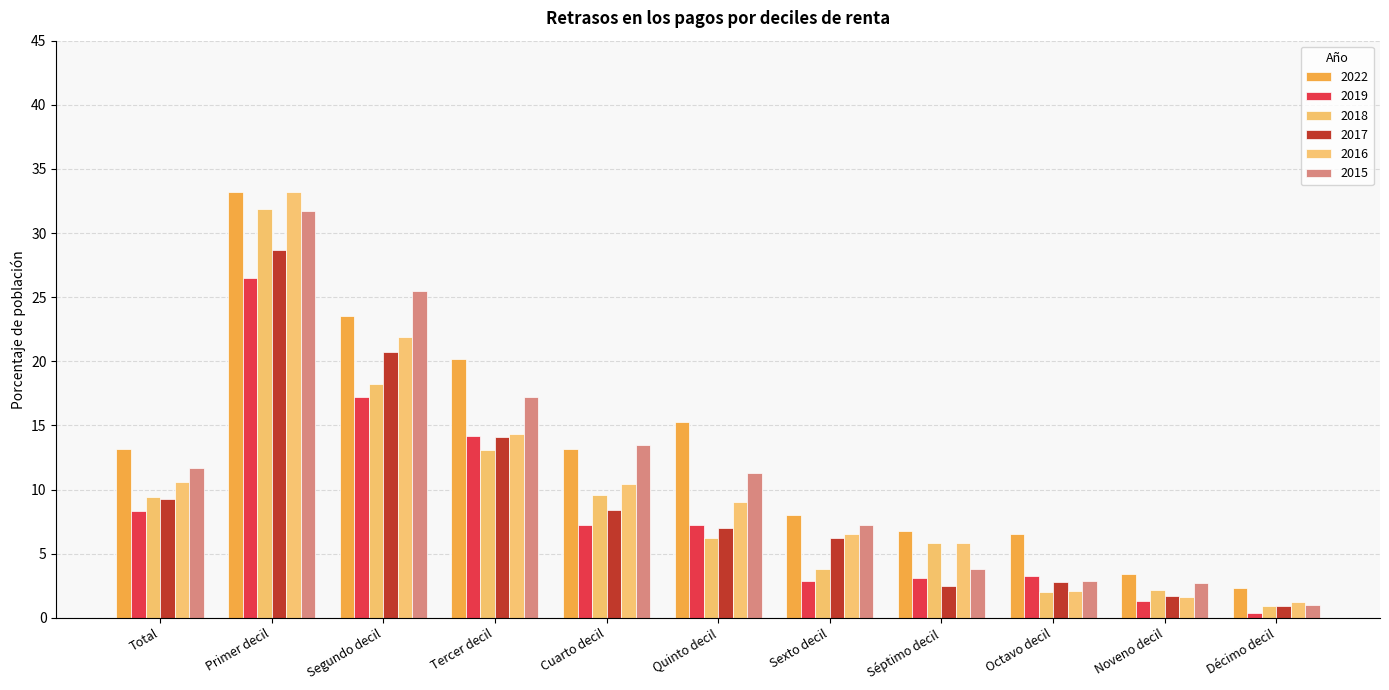

What is the total value across all series at Cuarto decil?

62.3